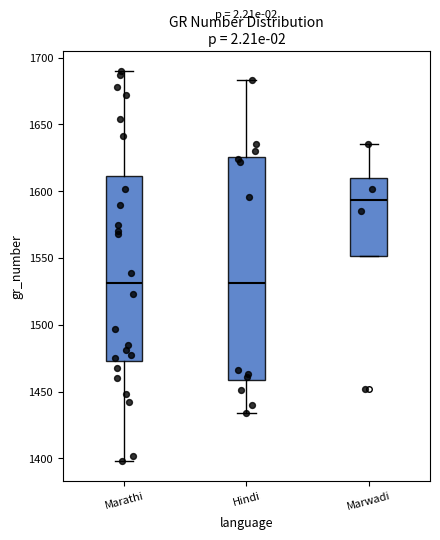

Reading left to right, transcribe this box plot: for each box, give where its median line is, the range the box spans, and where its two whiskers end, as read against the y-axis. The values are not printed on the chart, so give them approximately, as read against the axis.

Marathi: median 1530, box 1475 to 1610, whiskers 1400 to 1690
Hindi: median 1530, box 1460 to 1625, whiskers 1435 to 1685
Marwadi: median 1595, box 1550 to 1610, whiskers 1550 to 1635